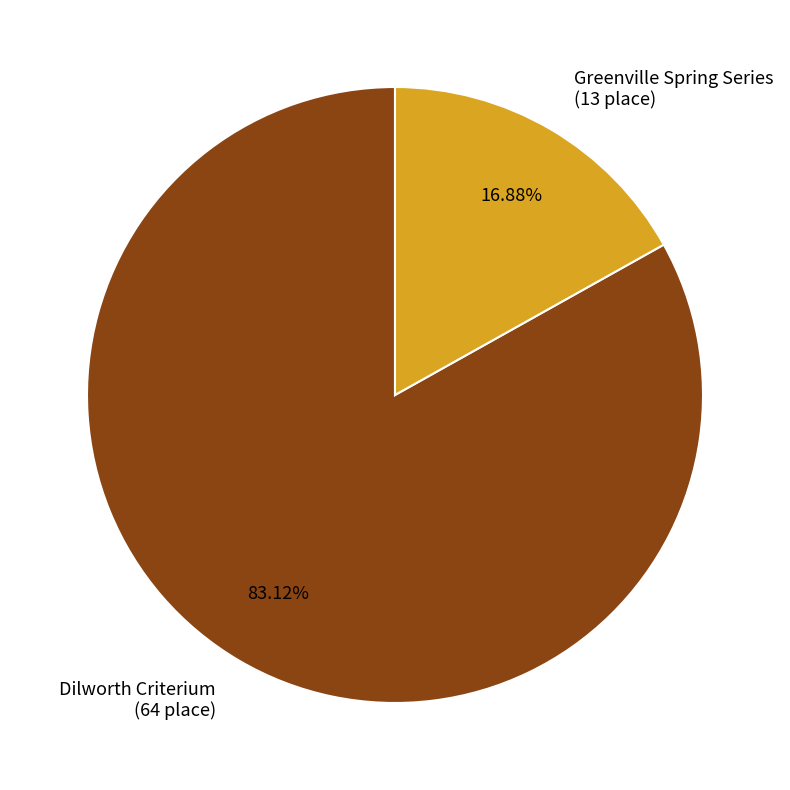

Which has a higher value, Dilworth Criterium (64 place) or Greenville Spring Series (13 place)?

Dilworth Criterium (64 place)